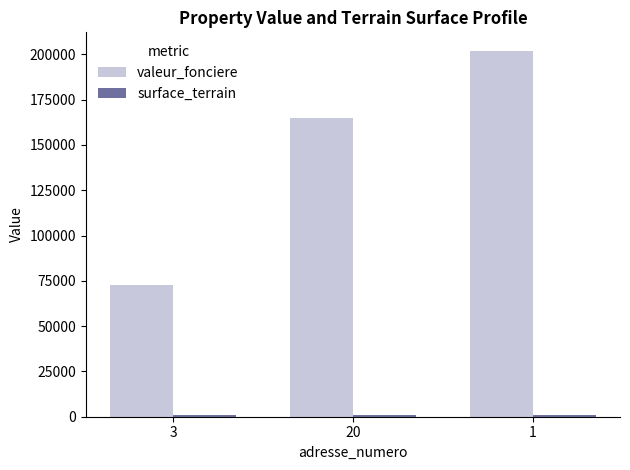

Which series changed the most between 3 and 20?

valeur_fonciere